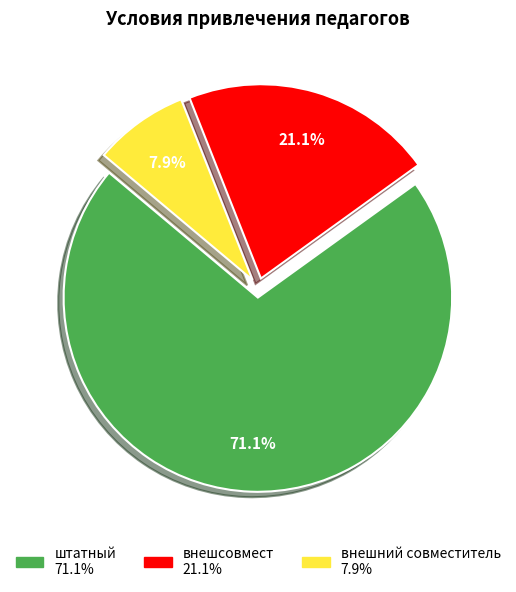

To the nearest percent, what percentage of the pie is внешний совместитель?

8%